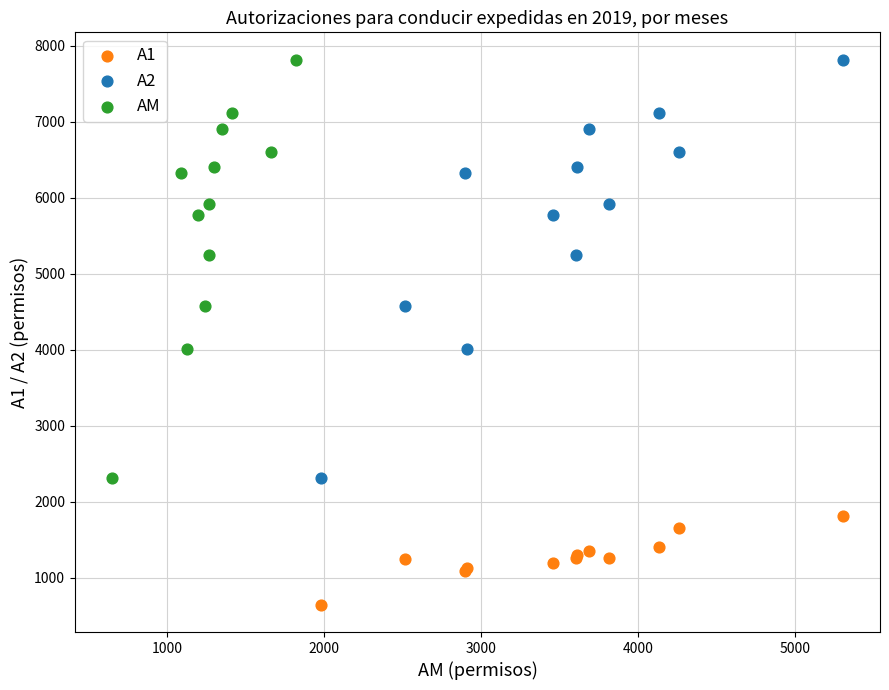

Which series reaches the minimum Y coordinate?

A1